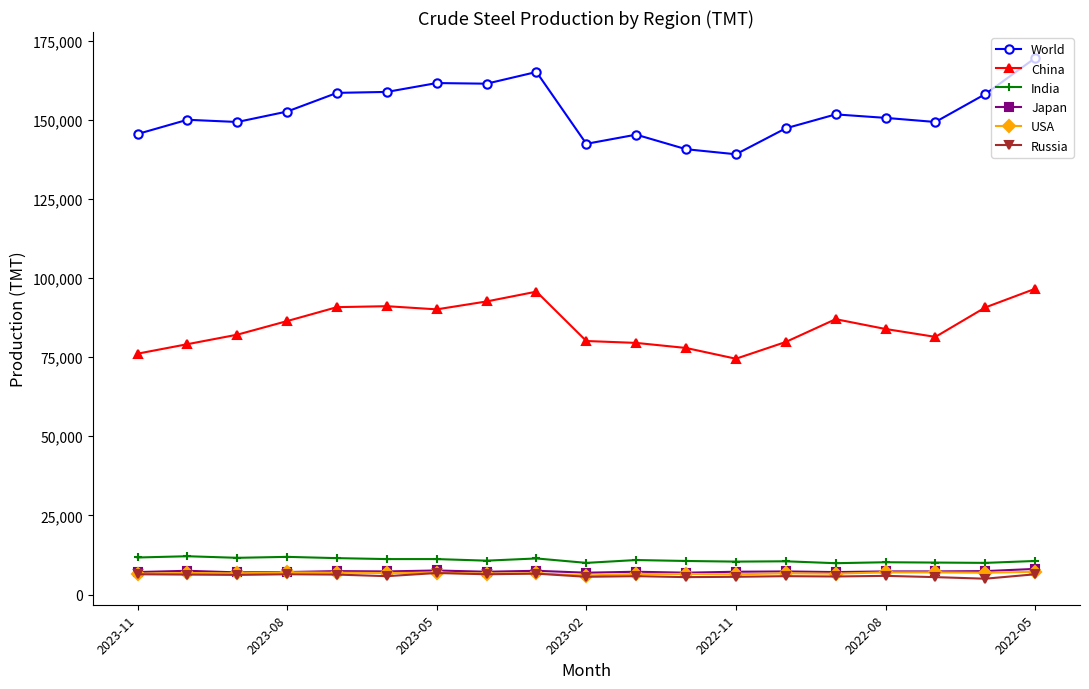

Which series has the widest spread of values?

World